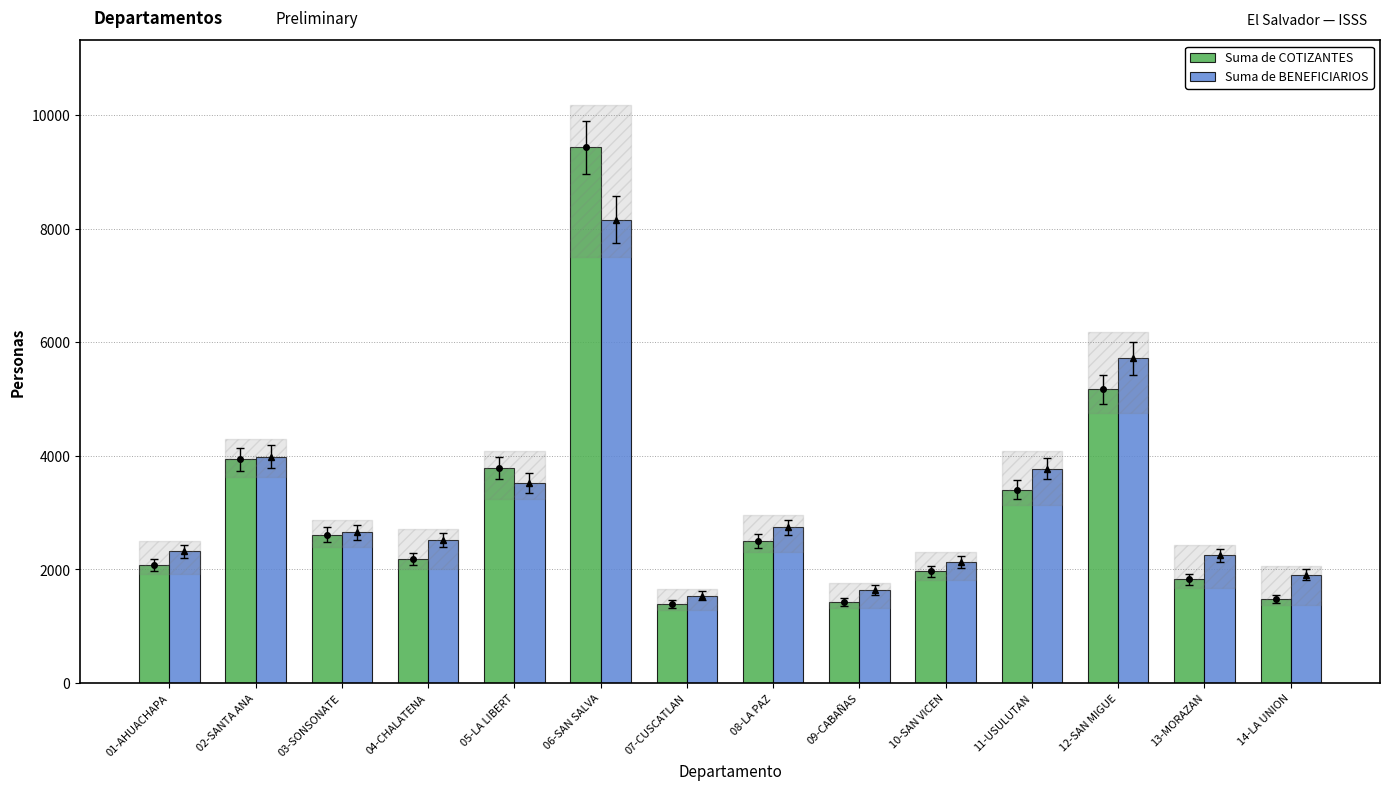

Rank the categories by Suma de COTIZANTES value from highest to lowest.

06-SAN SALVA, 12-SAN MIGUE, 02-SANTA ANA, 05-LA LIBERT, 11-USULUTAN, 03-SONSONATE, 08-LA PAZ, 04-CHALATENA, 01-AHUACHAPA, 10-SAN VICEN, 13-MORAZAN, 14-LA UNION, 09-CABAÑAS, 07-CUSCATLAN